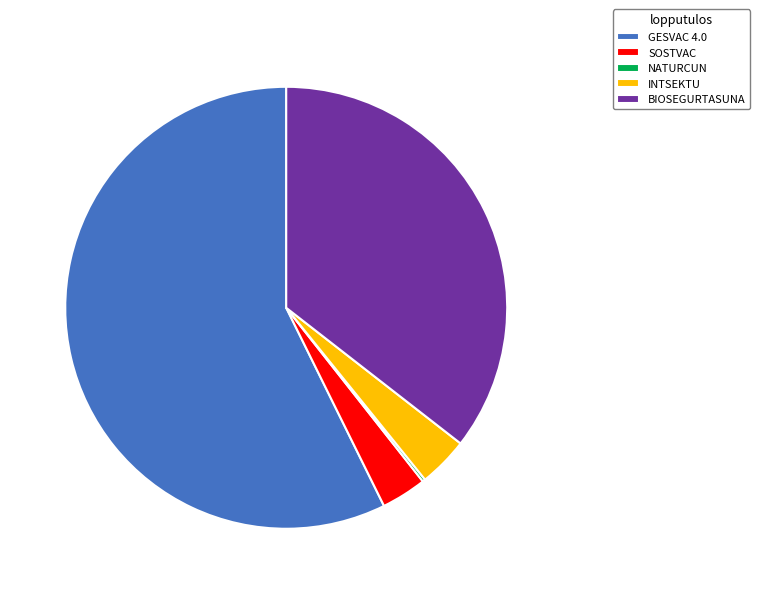

Is there a majority slice in this chart?

Yes